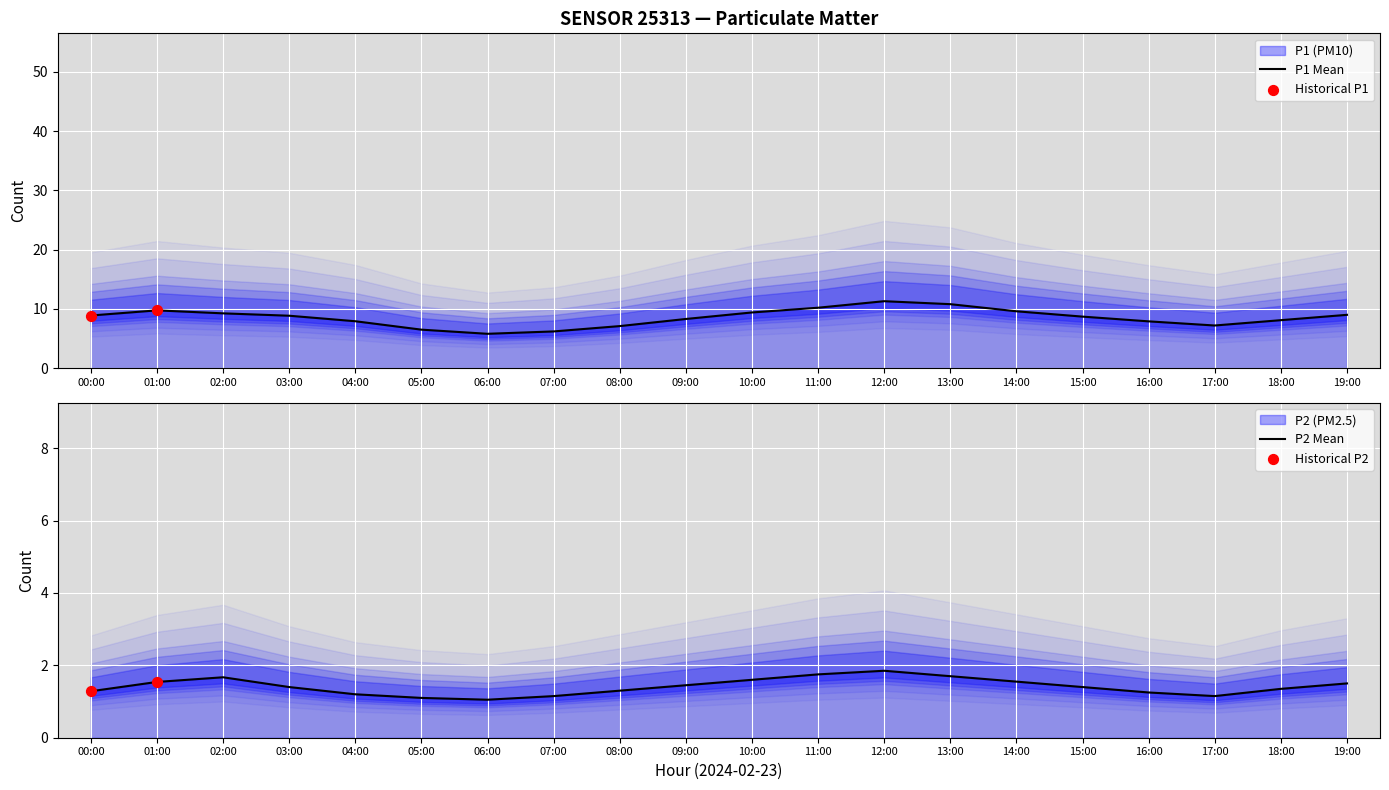

What is the change in value from 03:00 to 19:00?

+0.1